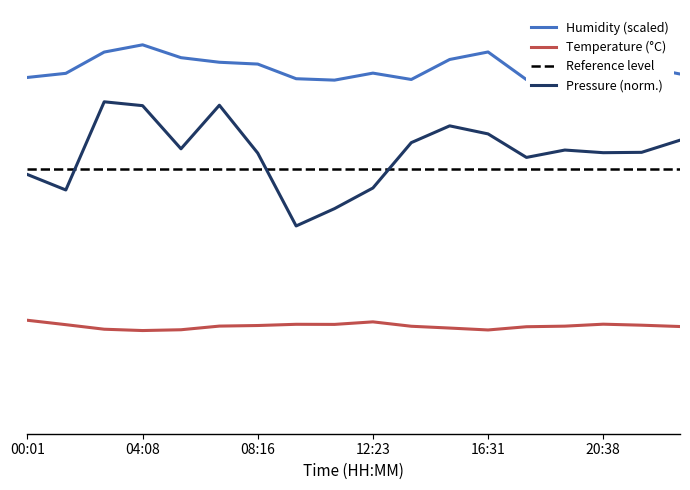

True or false: Pressure_scaled and Temperature cross at least once.

False